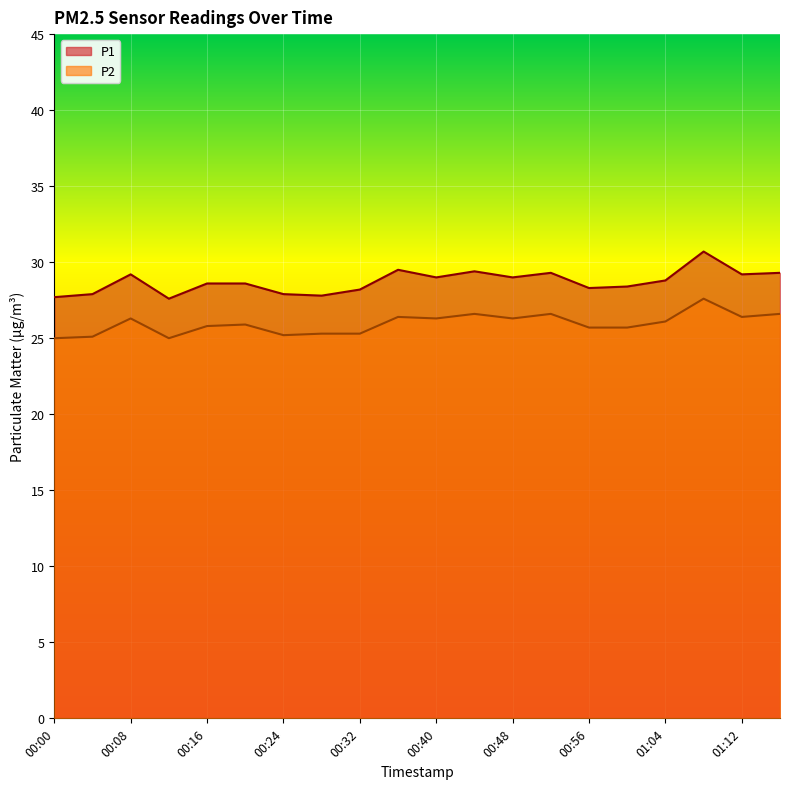

What is the lowest value of the P1 series?

27.6